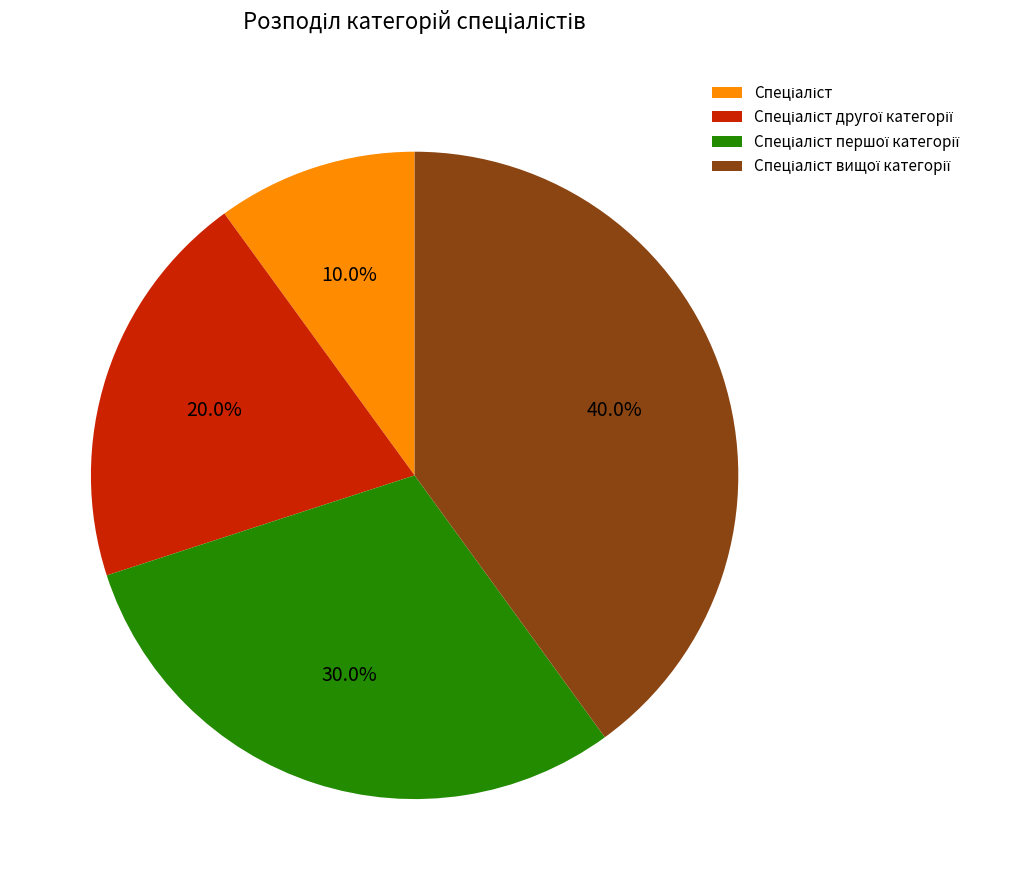

Does any single category account for the majority?

No